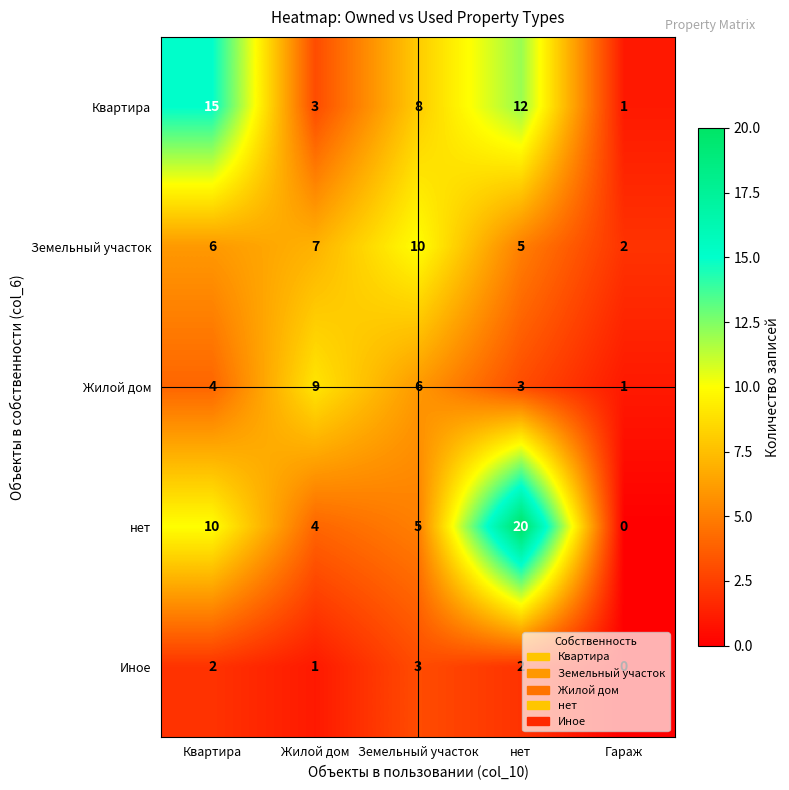

Is it true that нет equals 3 at Квартира?

False